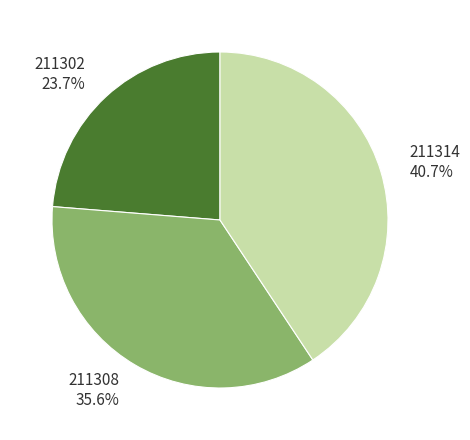

Rank the categories by value from lowest to highest.

211302, 211308, 211314